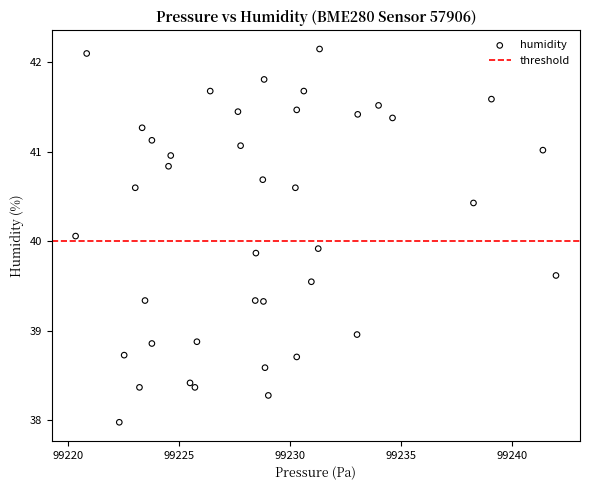

What is the range of Y values (max minus min)?

4.2